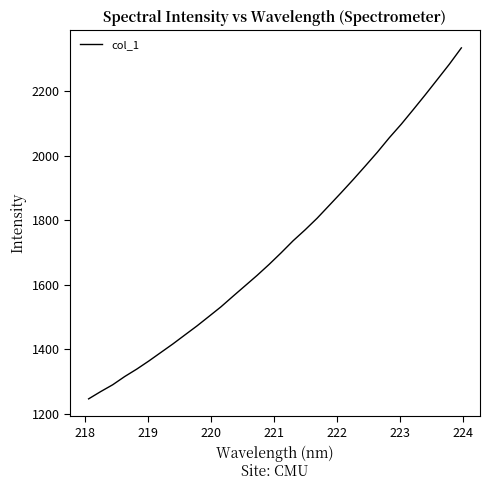

What is the greatest value displayed?

2334.4